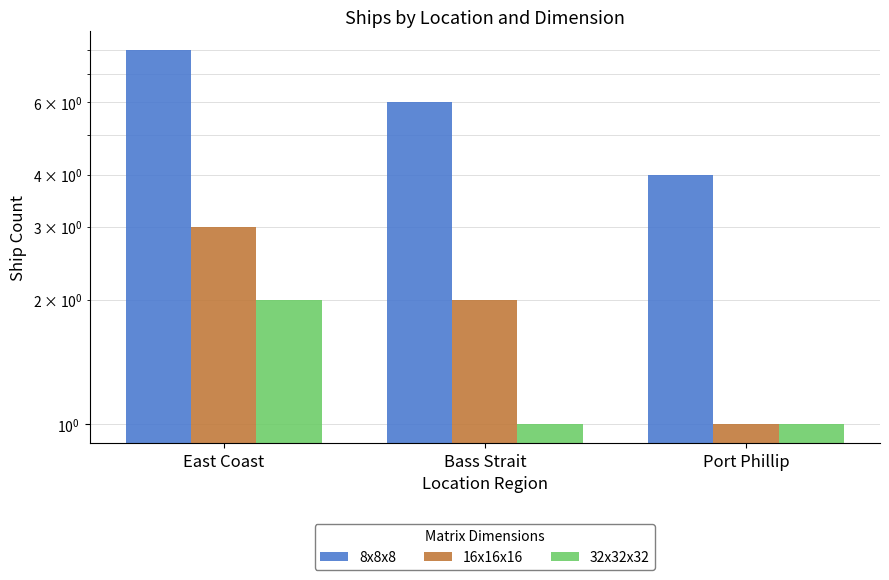

What is the sum of the 16x16x16 values at Bass Strait and East Coast?

5